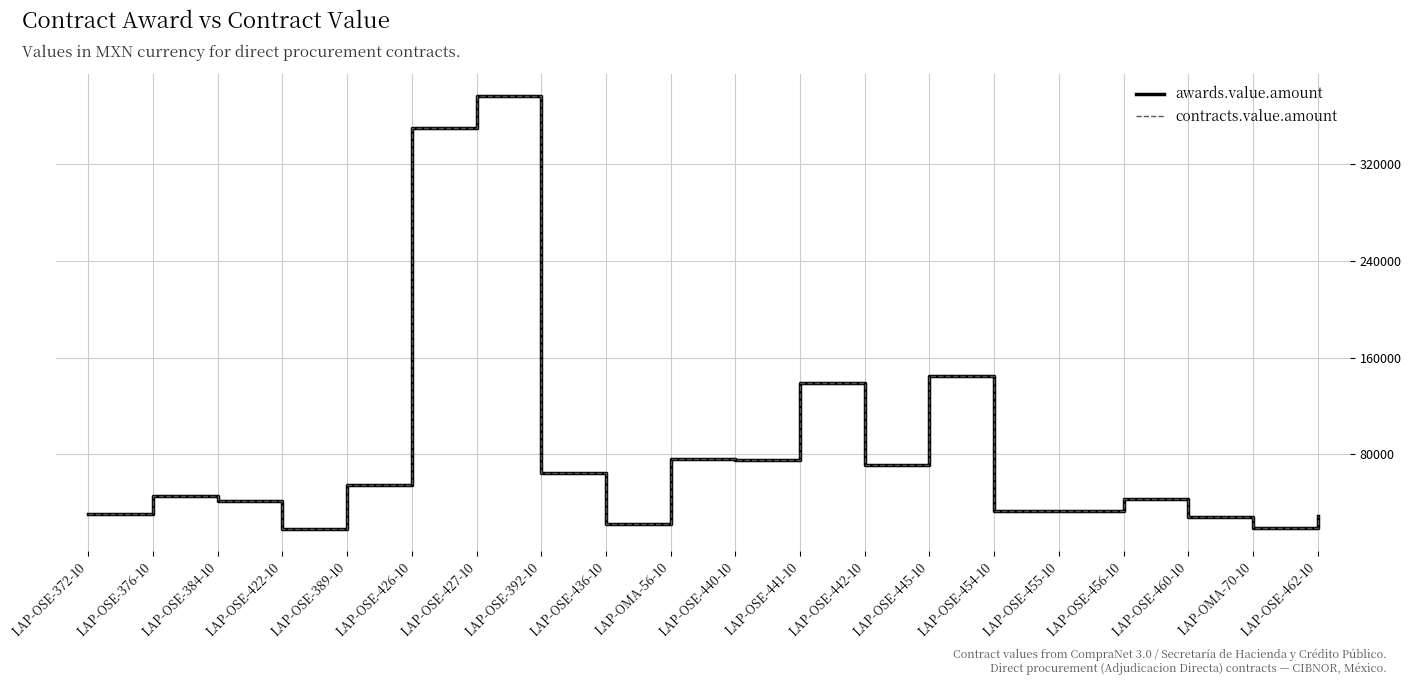

True or false: awards.value.amount and contracts.value.amount cross at least once.

False